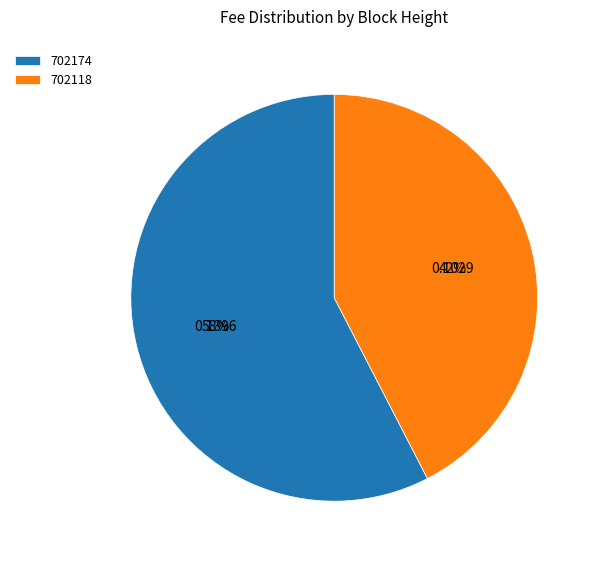

Count the number of slices in the pie.

2